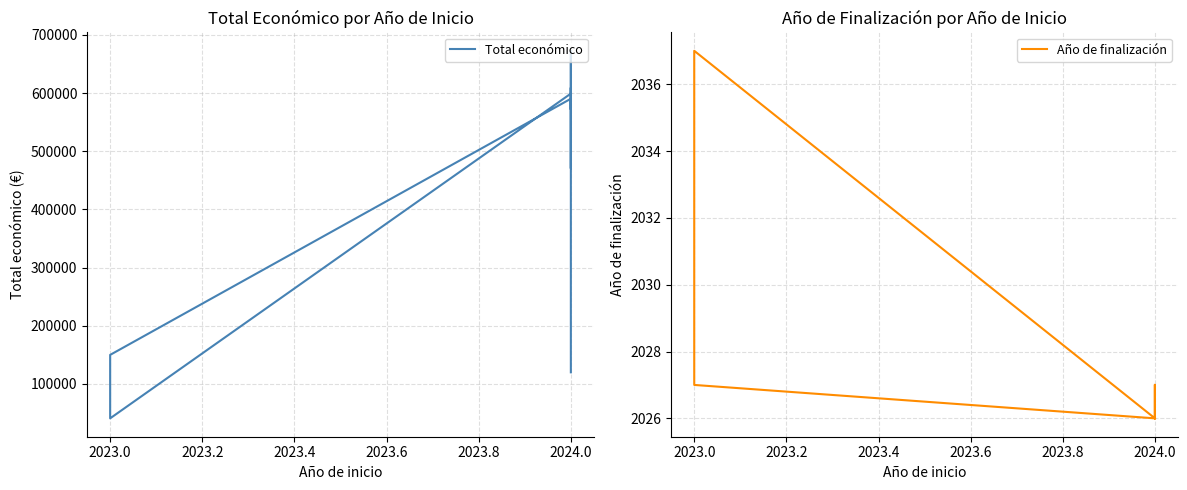

Rank the series by their average value, from highest to lowest.

Total económico, Año de finalización